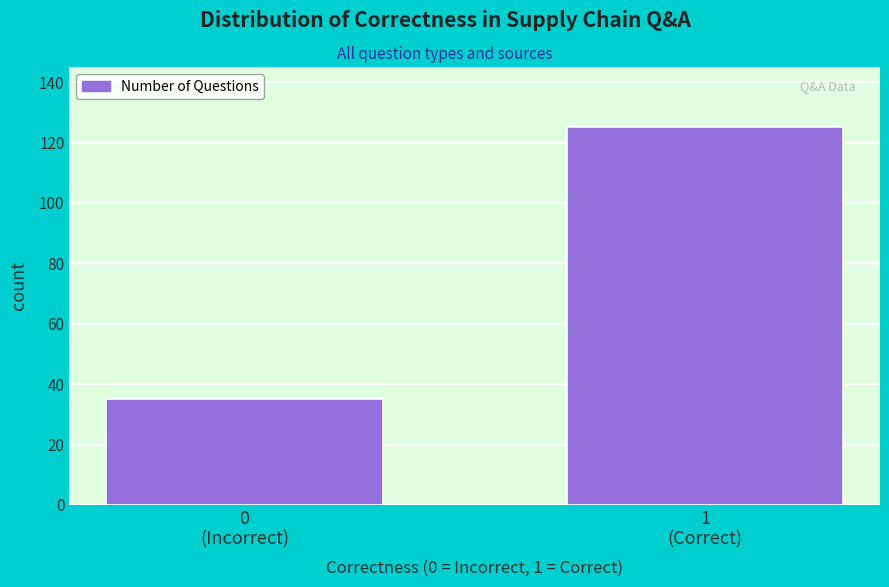

Reading right to left, what are all the values shown in this chart?

125	35